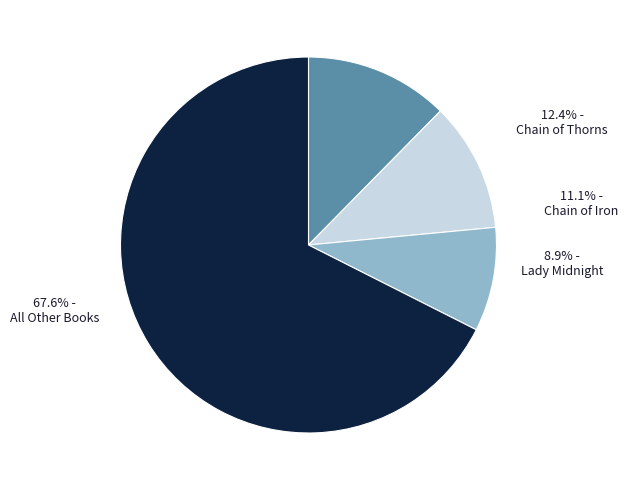

To the nearest percent, what portion does Chain of Thorns represent?

12%